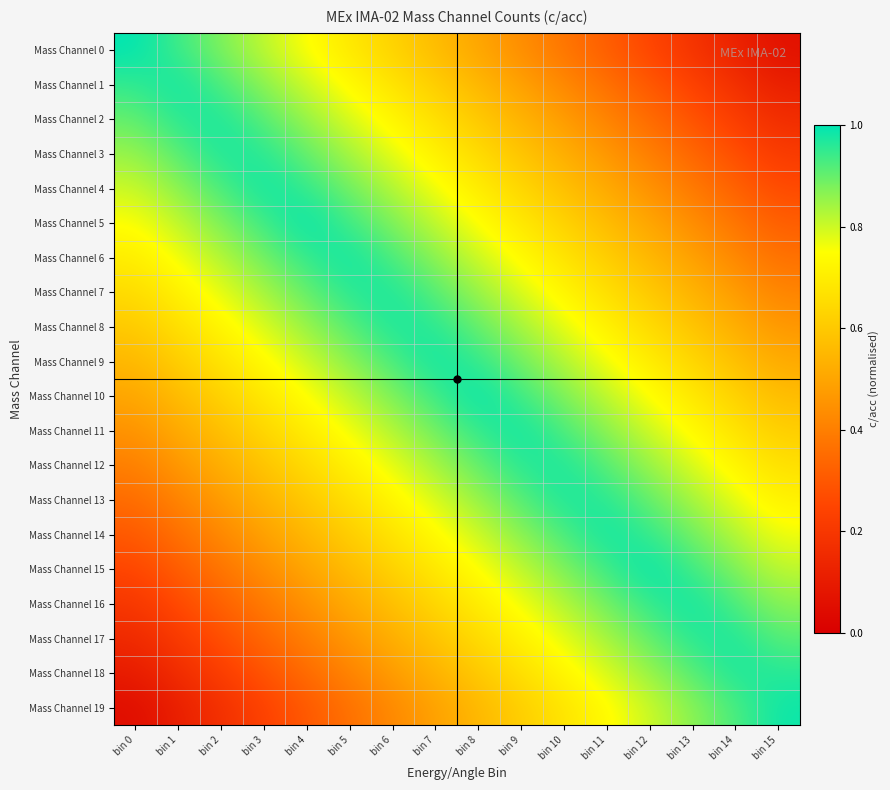

Reading right to left, list all the values displayed in this chart.

Mass Channel 0: bin 15=0.1	bin 14=0.1	bin 13=0.2	bin 12=0.2	bin 11=0.3	bin 10=0.4	bin 9=0.4	bin 8=0.5	bin 7=0.6	bin 6=0.6	bin 5=0.7	bin 4=0.8	bin 3=0.8	bin 2=0.9	bin 1=0.9	bin 0=1.0
Mass Channel 1: bin 15=0.1	bin 14=0.2	bin 13=0.2	bin 12=0.3	bin 11=0.4	bin 10=0.4	bin 9=0.5	bin 8=0.6	bin 7=0.6	bin 6=0.7	bin 5=0.7	bin 4=0.8	bin 3=0.9	bin 2=0.9	bin 1=1.0	bin 0=0.9
Mass Channel 2: bin 15=0.2	bin 14=0.2	bin 13=0.3	bin 12=0.3	bin 11=0.4	bin 10=0.5	bin 9=0.5	bin 8=0.6	bin 7=0.7	bin 6=0.7	bin 5=0.8	bin 4=0.8	bin 3=0.9	bin 2=1.0	bin 1=1.0	bin 0=0.9
Mass Channel 3: bin 15=0.2	bin 14=0.3	bin 13=0.3	bin 12=0.4	bin 11=0.5	bin 10=0.5	bin 9=0.6	bin 8=0.7	bin 7=0.7	bin 6=0.8	bin 5=0.8	bin 4=0.9	bin 3=1.0	bin 2=1.0	bin 1=0.9	bin 0=0.8
Mass Channel 4: bin 15=0.3	bin 14=0.3	bin 13=0.4	bin 12=0.4	bin 11=0.5	bin 10=0.6	bin 9=0.6	bin 8=0.7	bin 7=0.8	bin 6=0.8	bin 5=0.9	bin 4=0.9	bin 3=1.0	bin 2=0.9	bin 1=0.9	bin 0=0.8
Mass Channel 5: bin 15=0.3	bin 14=0.4	bin 13=0.4	bin 12=0.5	bin 11=0.6	bin 10=0.6	bin 9=0.7	bin 8=0.8	bin 7=0.8	bin 6=0.9	bin 5=0.9	bin 4=1.0	bin 3=0.9	bin 2=0.9	bin 1=0.8	bin 0=0.8
Mass Channel 6: bin 15=0.4	bin 14=0.4	bin 13=0.5	bin 12=0.6	bin 11=0.6	bin 10=0.7	bin 9=0.7	bin 8=0.8	bin 7=0.9	bin 6=0.9	bin 5=1.0	bin 4=0.9	bin 3=0.9	bin 2=0.8	bin 1=0.8	bin 0=0.7
Mass Channel 7: bin 15=0.4	bin 14=0.5	bin 13=0.5	bin 12=0.6	bin 11=0.7	bin 10=0.7	bin 9=0.8	bin 8=0.8	bin 7=0.9	bin 6=1.0	bin 5=1.0	bin 4=0.9	bin 3=0.8	bin 2=0.8	bin 1=0.7	bin 0=0.7
Mass Channel 8: bin 15=0.5	bin 14=0.5	bin 13=0.6	bin 12=0.7	bin 11=0.7	bin 10=0.8	bin 9=0.8	bin 8=0.9	bin 7=1.0	bin 6=1.0	bin 5=0.9	bin 4=0.8	bin 3=0.8	bin 2=0.7	bin 1=0.7	bin 0=0.6
Mass Channel 9: bin 15=0.5	bin 14=0.6	bin 13=0.6	bin 12=0.7	bin 11=0.8	bin 10=0.8	bin 9=0.9	bin 8=0.9	bin 7=1.0	bin 6=0.9	bin 5=0.9	bin 4=0.8	bin 3=0.7	bin 2=0.7	bin 1=0.6	bin 0=0.6
Mass Channel 10: bin 15=0.6	bin 14=0.6	bin 13=0.7	bin 12=0.8	bin 11=0.8	bin 10=0.9	bin 9=0.9	bin 8=1.0	bin 7=0.9	bin 6=0.9	bin 5=0.8	bin 4=0.8	bin 3=0.7	bin 2=0.6	bin 1=0.6	bin 0=0.5
Mass Channel 11: bin 15=0.6	bin 14=0.7	bin 13=0.7	bin 12=0.8	bin 11=0.9	bin 10=0.9	bin 9=1.0	bin 8=0.9	bin 7=0.9	bin 6=0.8	bin 5=0.8	bin 4=0.7	bin 3=0.6	bin 2=0.6	bin 1=0.5	bin 0=0.4
Mass Channel 12: bin 15=0.7	bin 14=0.7	bin 13=0.8	bin 12=0.8	bin 11=0.9	bin 10=1.0	bin 9=1.0	bin 8=0.9	bin 7=0.8	bin 6=0.8	bin 5=0.7	bin 4=0.7	bin 3=0.6	bin 2=0.5	bin 1=0.5	bin 0=0.4
Mass Channel 13: bin 15=0.7	bin 14=0.8	bin 13=0.8	bin 12=0.9	bin 11=1.0	bin 10=1.0	bin 9=0.9	bin 8=0.8	bin 7=0.8	bin 6=0.7	bin 5=0.7	bin 4=0.6	bin 3=0.5	bin 2=0.5	bin 1=0.4	bin 0=0.3
Mass Channel 14: bin 15=0.8	bin 14=0.8	bin 13=0.9	bin 12=0.9	bin 11=1.0	bin 10=0.9	bin 9=0.9	bin 8=0.8	bin 7=0.7	bin 6=0.7	bin 5=0.6	bin 4=0.6	bin 3=0.5	bin 2=0.4	bin 1=0.4	bin 0=0.3
Mass Channel 15: bin 15=0.8	bin 14=0.9	bin 13=0.9	bin 12=1.0	bin 11=0.9	bin 10=0.9	bin 9=0.8	bin 8=0.8	bin 7=0.7	bin 6=0.6	bin 5=0.6	bin 4=0.5	bin 3=0.4	bin 2=0.4	bin 1=0.3	bin 0=0.2
Mass Channel 16: bin 15=0.9	bin 14=0.9	bin 13=1.0	bin 12=0.9	bin 11=0.9	bin 10=0.8	bin 9=0.8	bin 8=0.7	bin 7=0.6	bin 6=0.6	bin 5=0.5	bin 4=0.4	bin 3=0.4	bin 2=0.3	bin 1=0.3	bin 0=0.2
Mass Channel 17: bin 15=0.9	bin 14=1.0	bin 13=1.0	bin 12=0.9	bin 11=0.8	bin 10=0.8	bin 9=0.7	bin 8=0.7	bin 7=0.6	bin 6=0.5	bin 5=0.5	bin 4=0.4	bin 3=0.3	bin 2=0.3	bin 1=0.2	bin 0=0.2
Mass Channel 18: bin 15=1.0	bin 14=1.0	bin 13=0.9	bin 12=0.8	bin 11=0.8	bin 10=0.7	bin 9=0.7	bin 8=0.6	bin 7=0.5	bin 6=0.5	bin 5=0.4	bin 4=0.3	bin 3=0.3	bin 2=0.2	bin 1=0.2	bin 0=0.1
Mass Channel 19: bin 15=1.0	bin 14=0.9	bin 13=0.9	bin 12=0.8	bin 11=0.7	bin 10=0.7	bin 9=0.6	bin 8=0.6	bin 7=0.5	bin 6=0.4	bin 5=0.4	bin 4=0.3	bin 3=0.2	bin 2=0.2	bin 1=0.1	bin 0=0.1